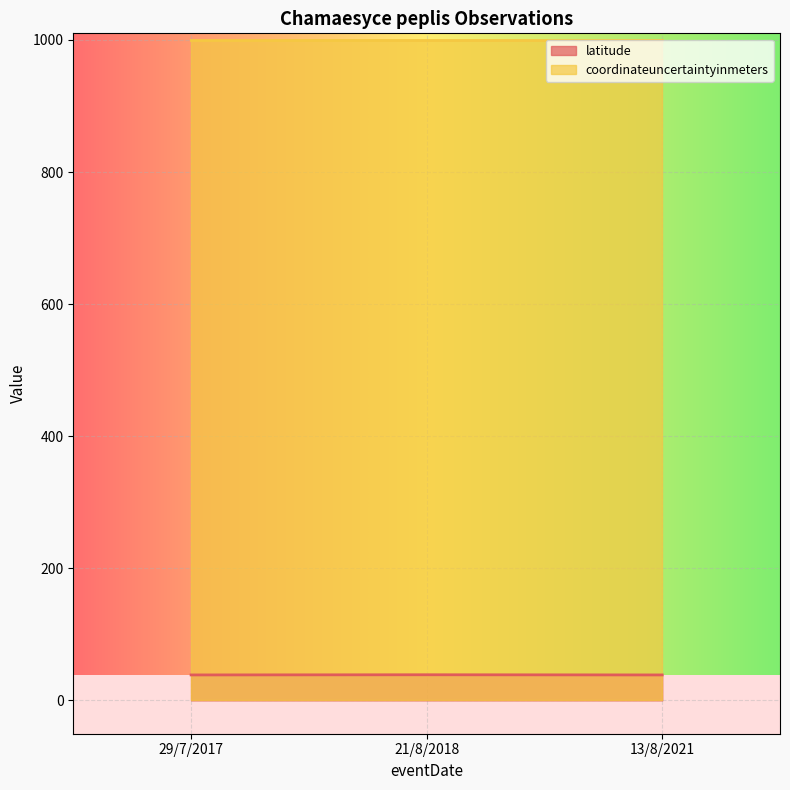

Count the latitude values in the range 38 to 39.

3